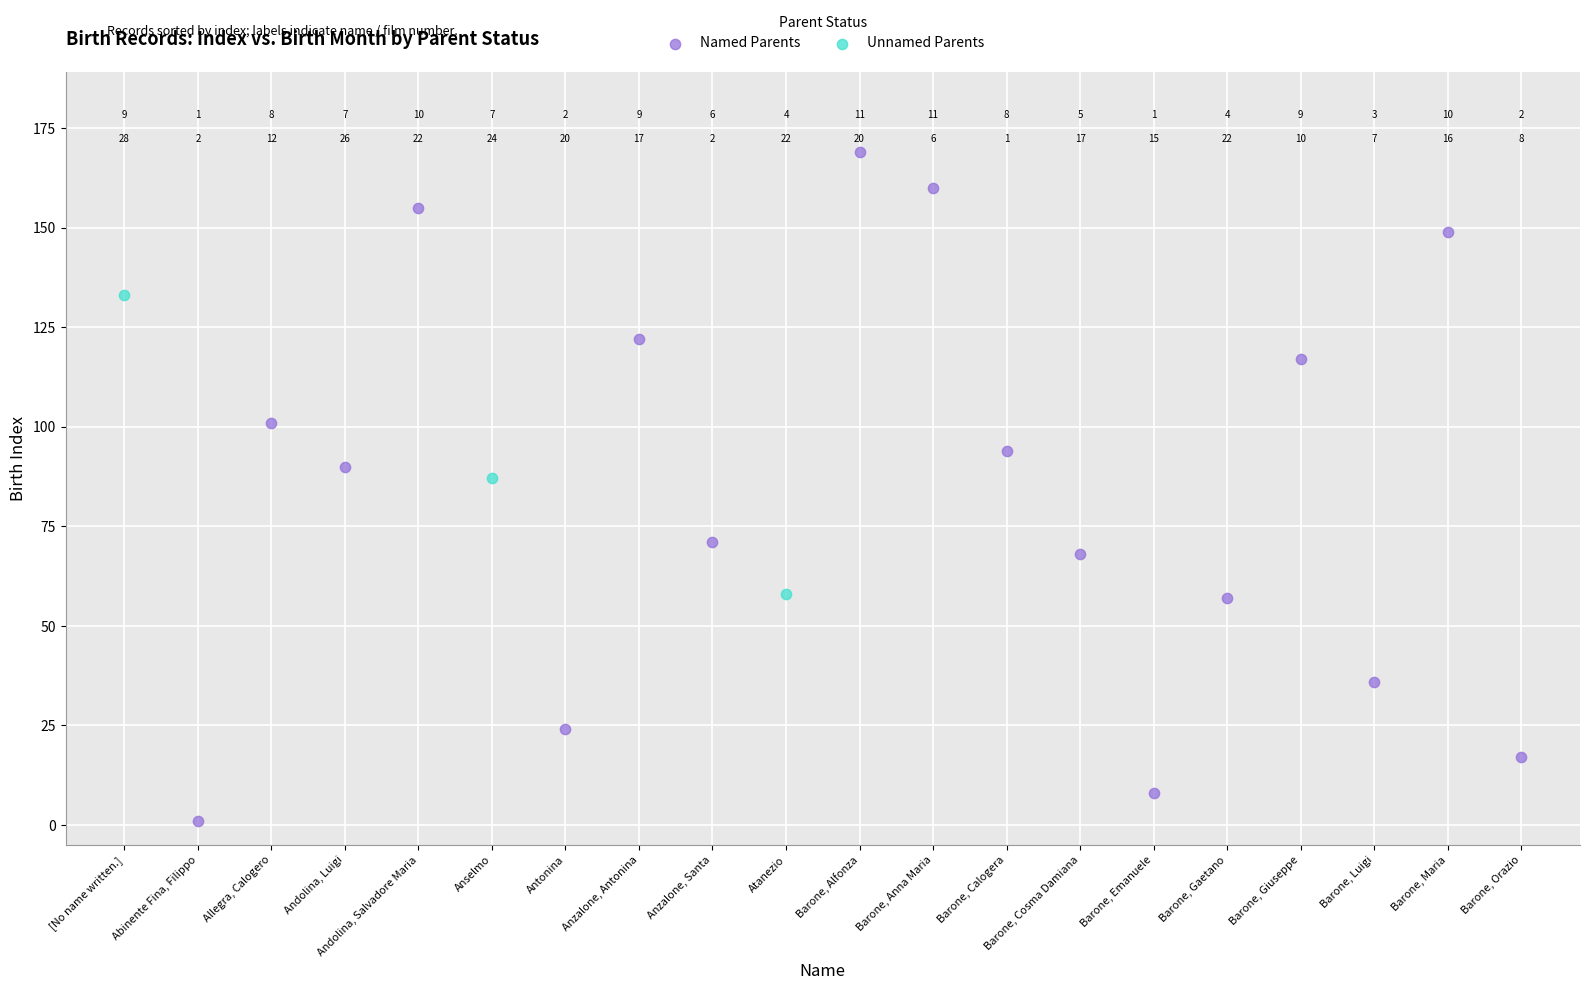

Which series reaches the maximum Y coordinate?

Named Parents